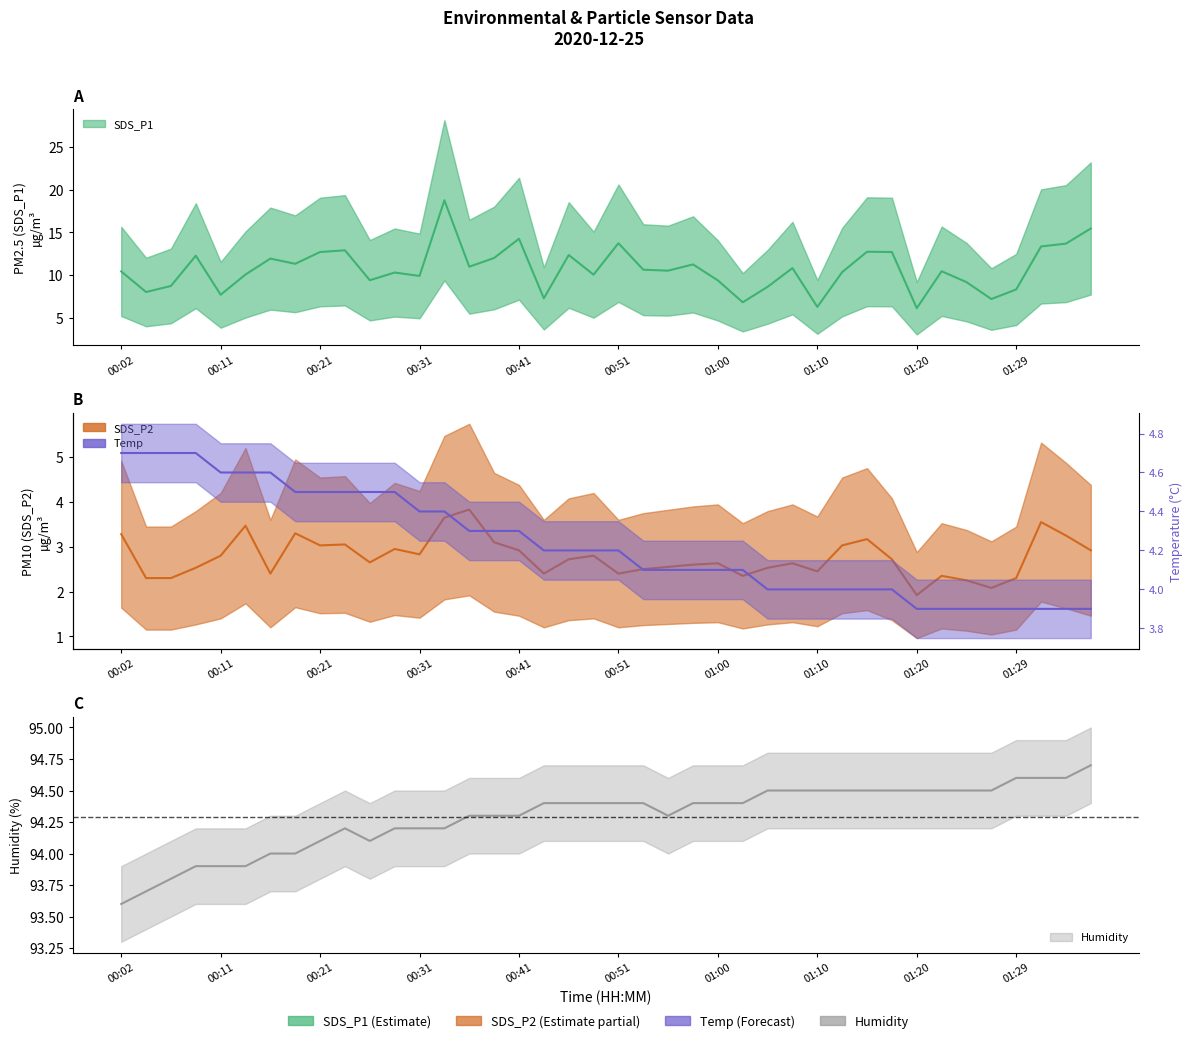

At how many categories does at least one series exceed 2?

40